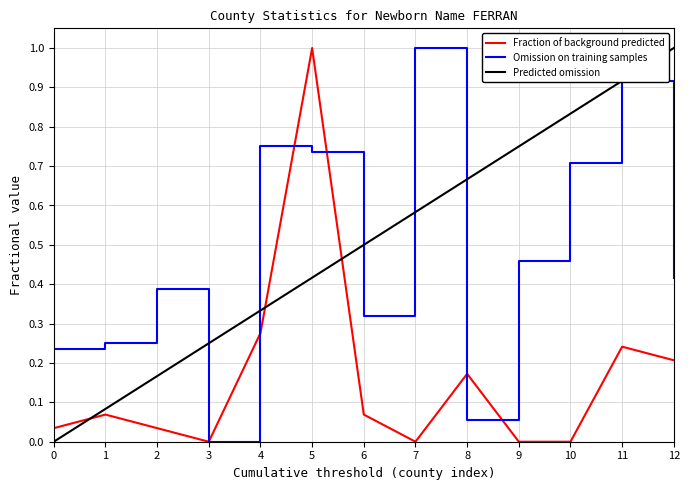

How many interior local peaks does the Frequency series have?

4